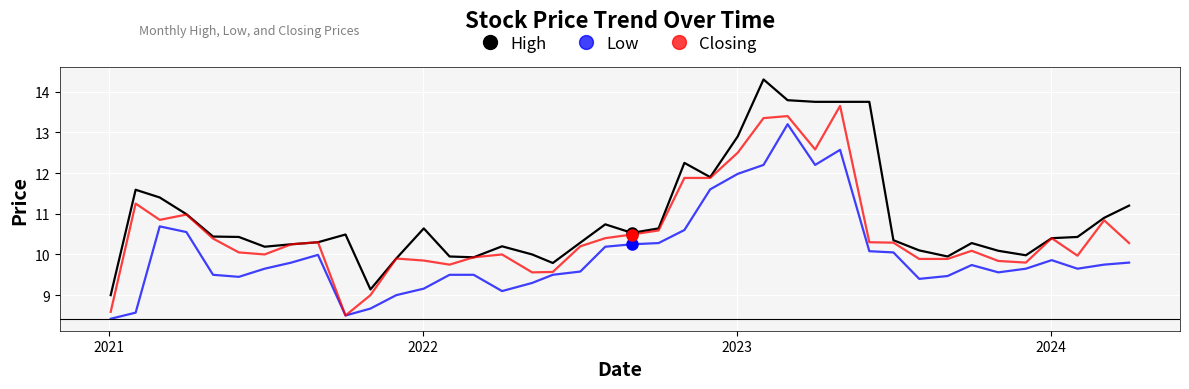

What is the maximum value for Low?

13.2